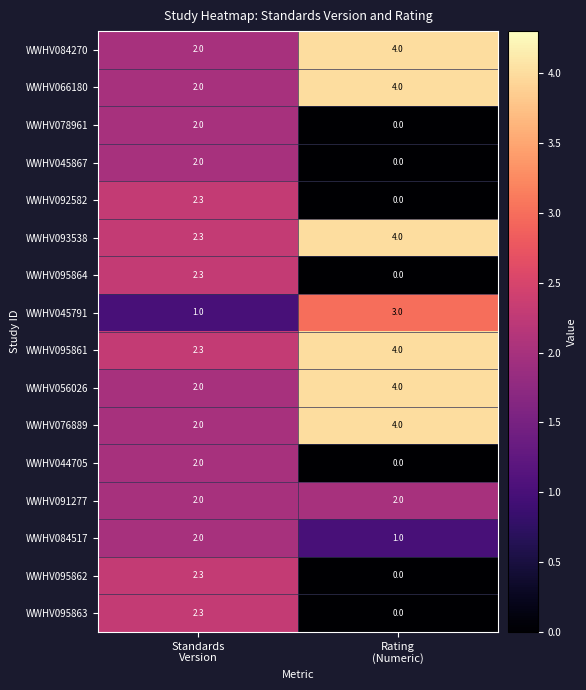

How many categories are shown in the chart?

2